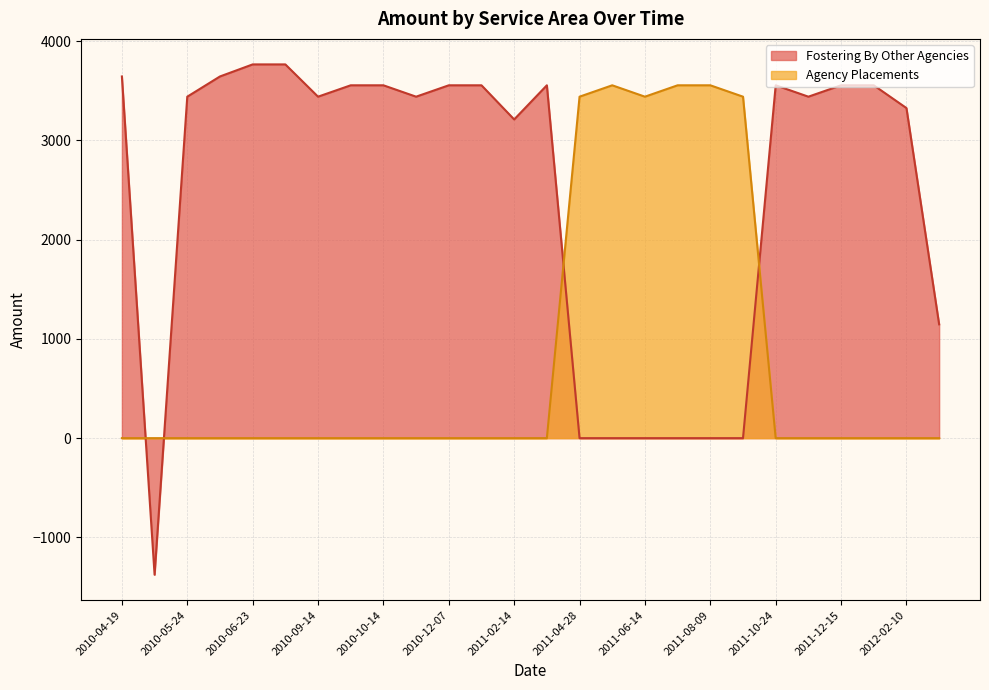

How many values are above zero?

6